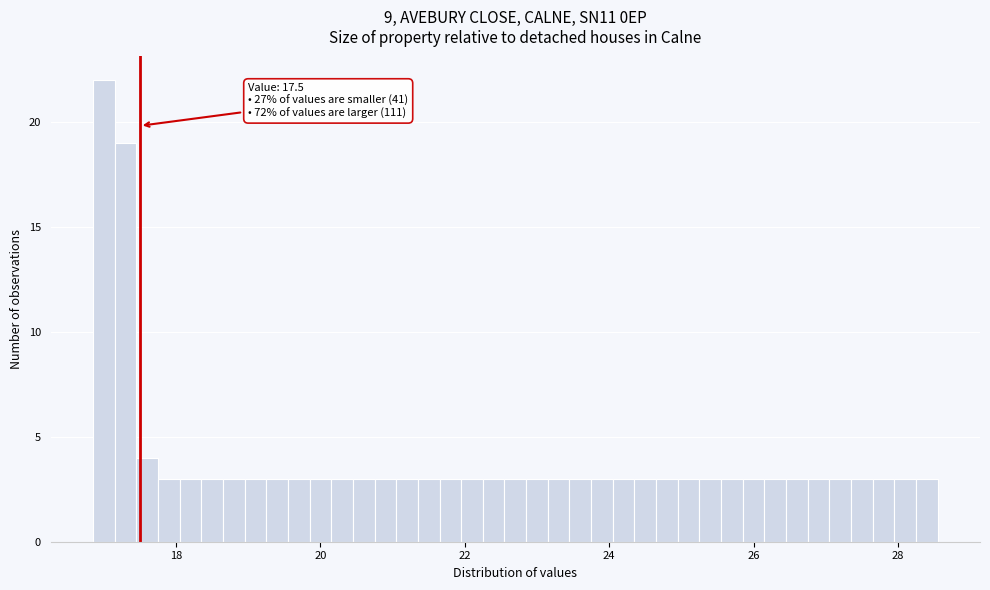

Around what value on the x-axis is the tallest bar? Give the approximate position of its centre, as read against the axis.

17.0